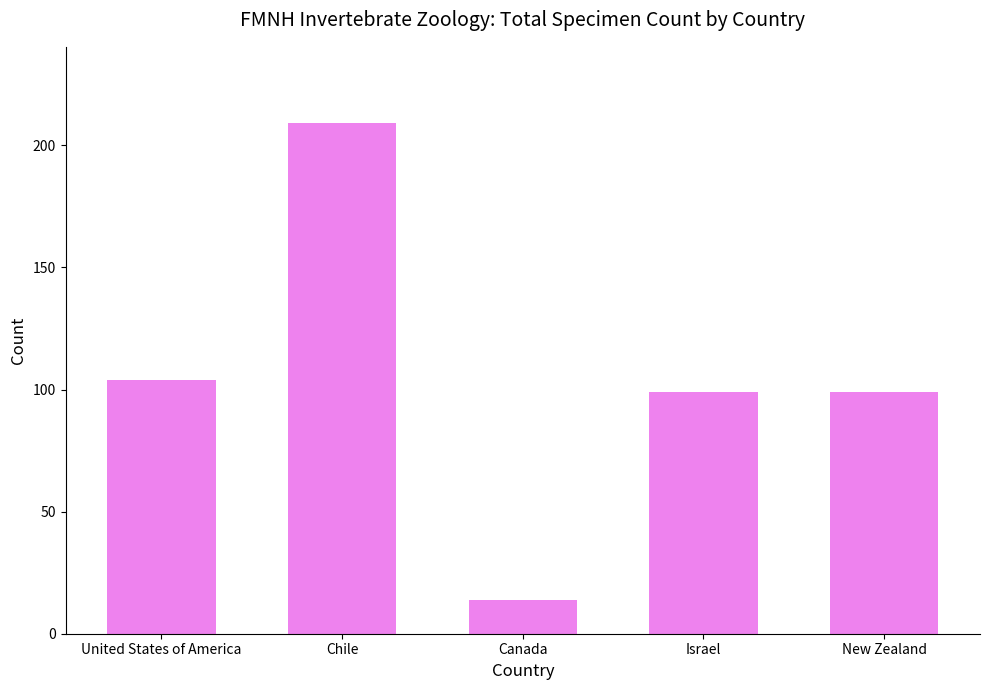

What is the value of the 4th bar from the left?

99